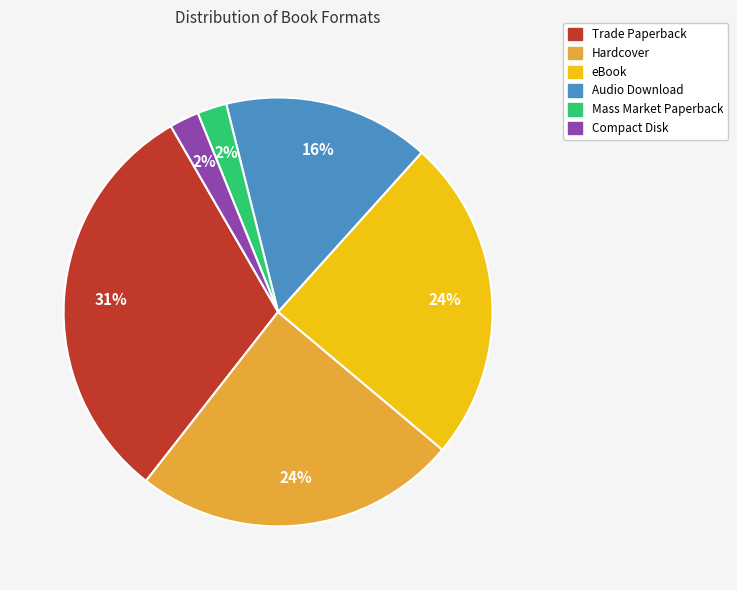

How many slices are in this pie chart?

6